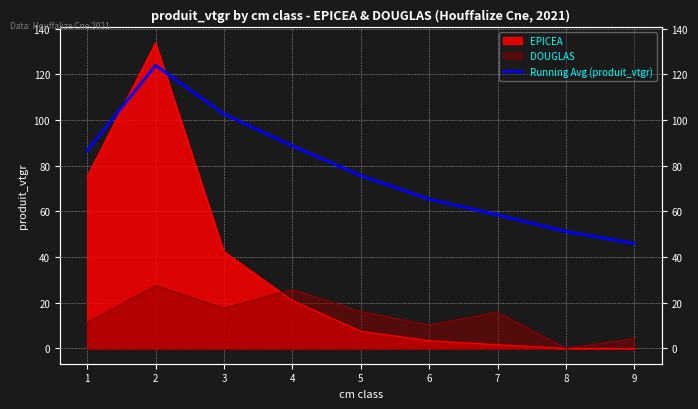

Which label corresponds to the smallest value in the chart?

9